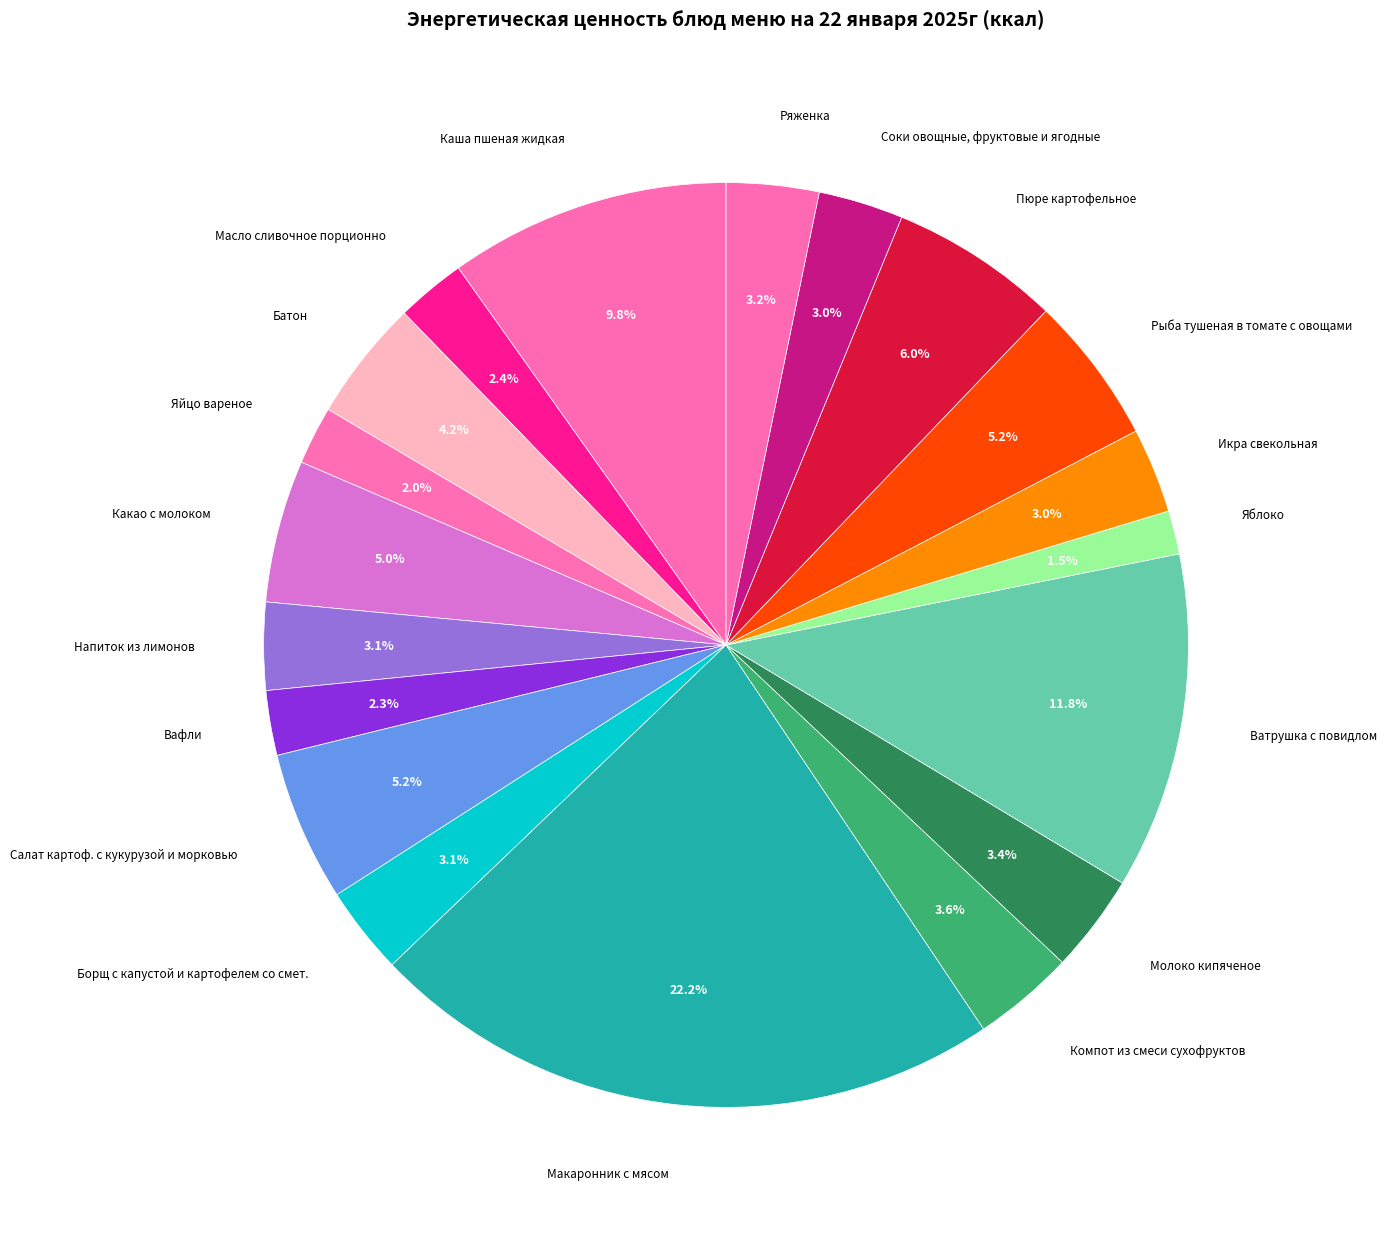

How many slices are in this pie chart?

19